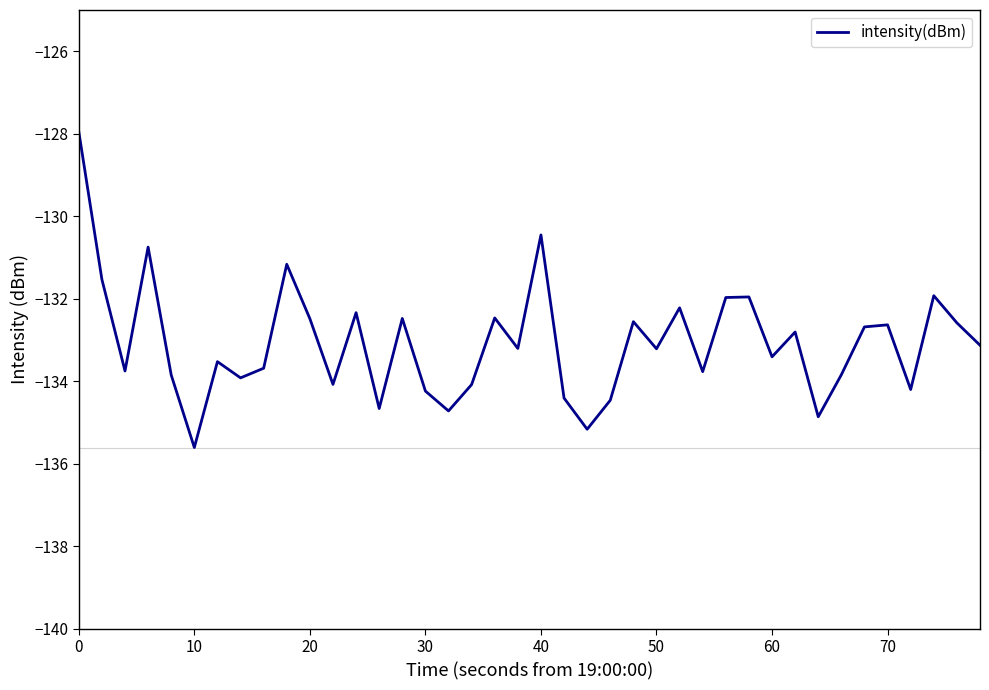

What is the greatest value displayed?

-127.9